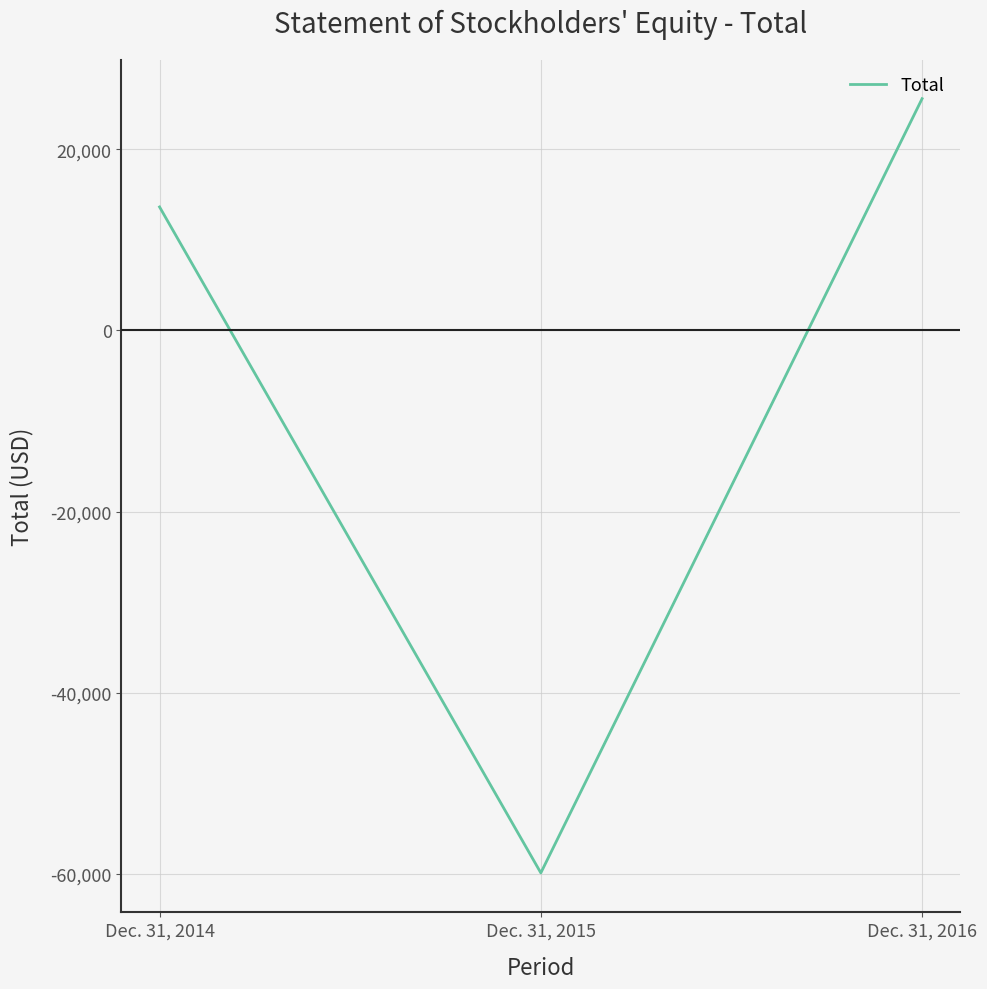

The value at Dec. 31, 2014 is 18775. True or false?

False